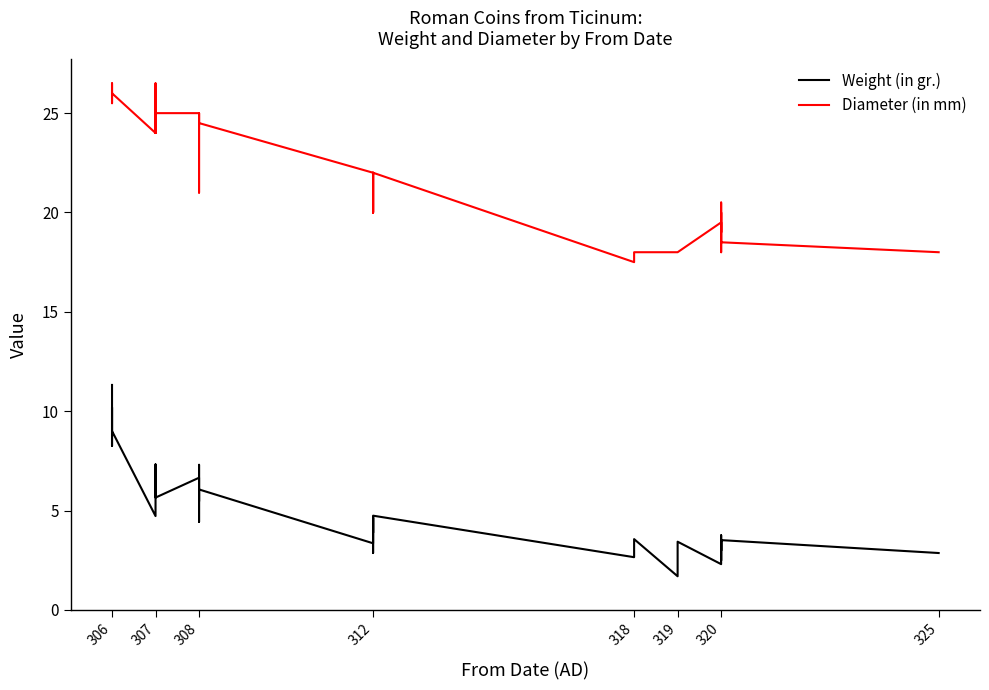

What is the value of the Diameter (in mm) point at the 4th from the left?

26.0